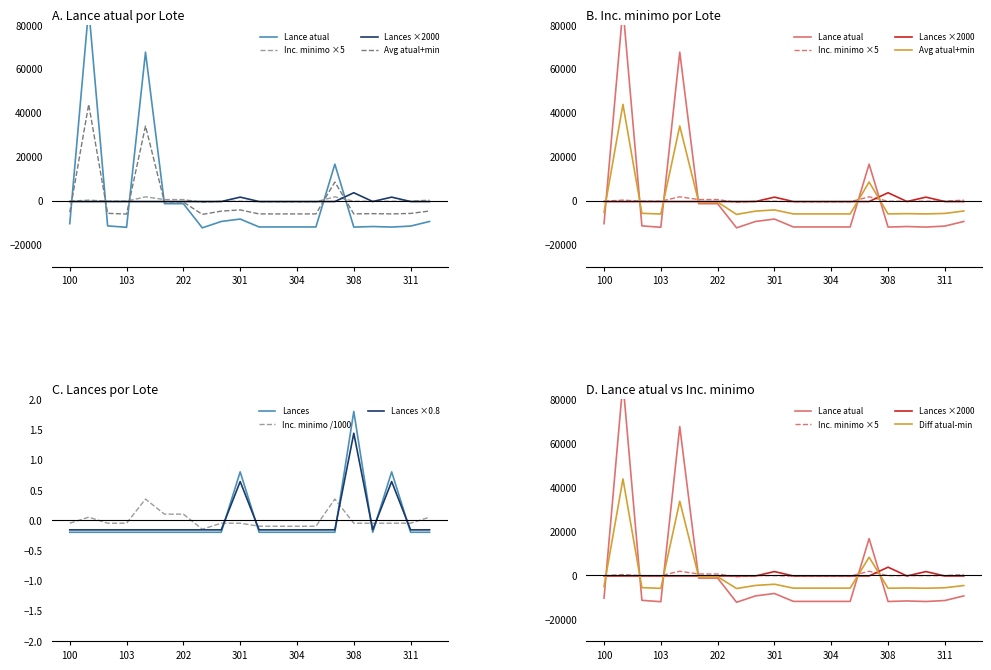

True or false: Lances ×0.8 and Inc. minimo /1000 cross at least once.

True